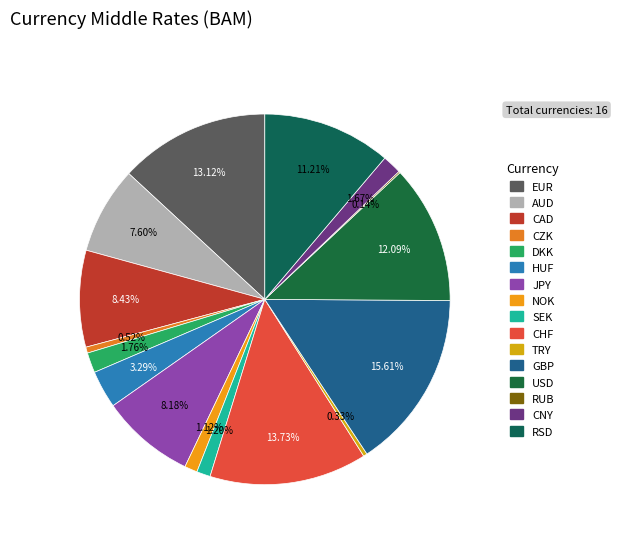

Combined, what portion of the pie is NOK and CZK?

1.6%